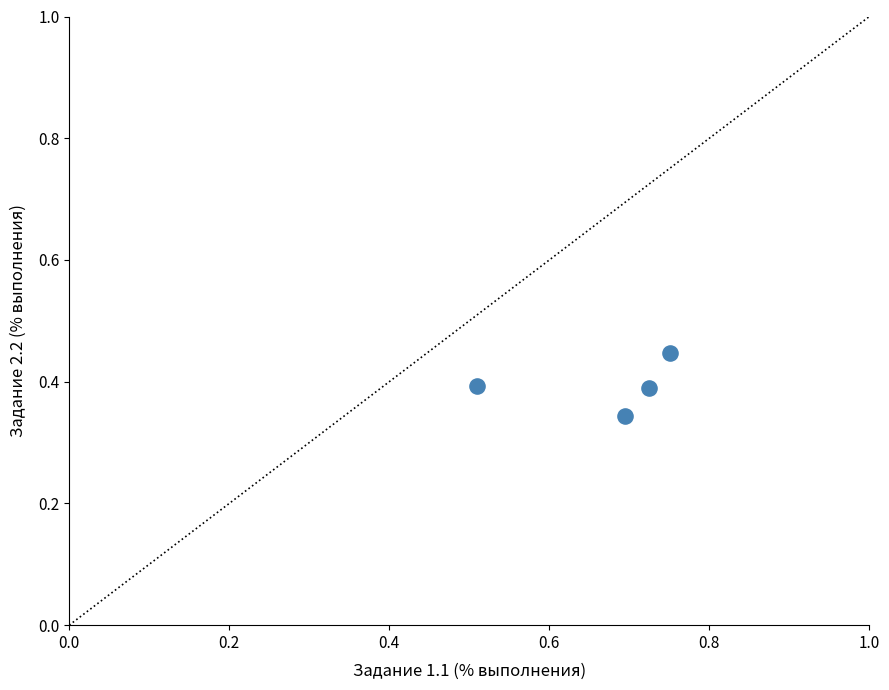

What is the average X value?

0.7